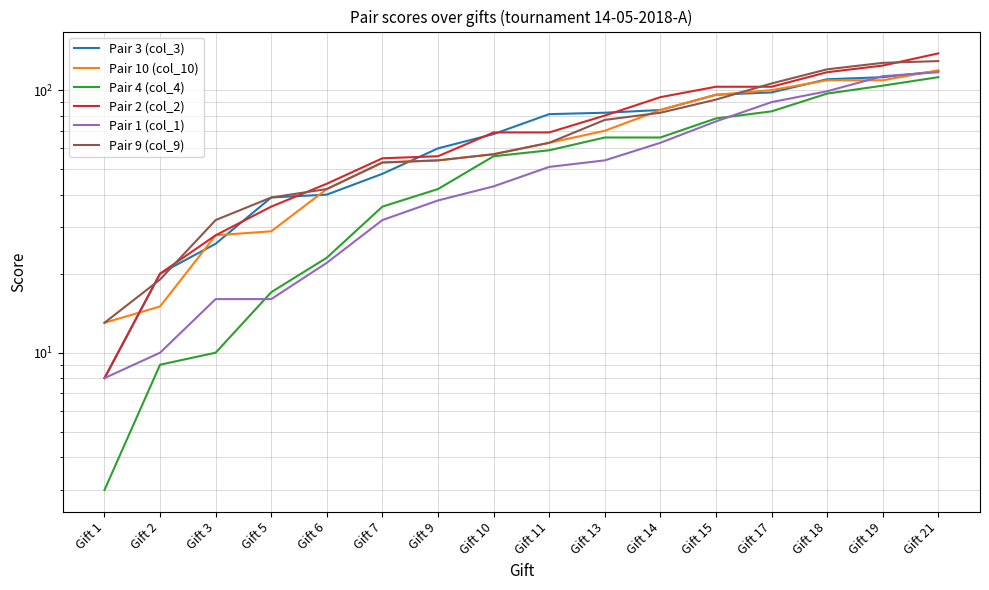

Is it true that Pair 3 (col_3) equals 67 at Gift 15?

False